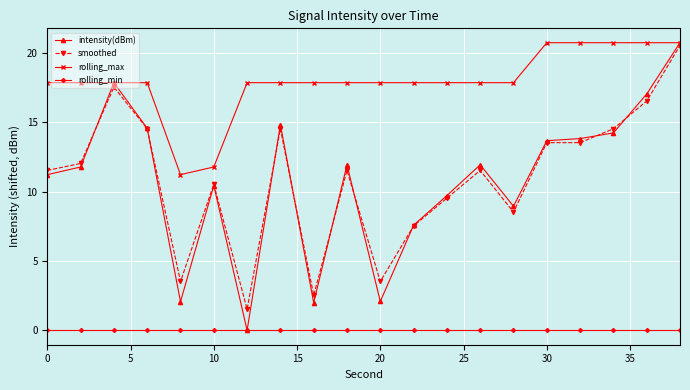

Which series has the widest spread of values?

intensity(dBm)